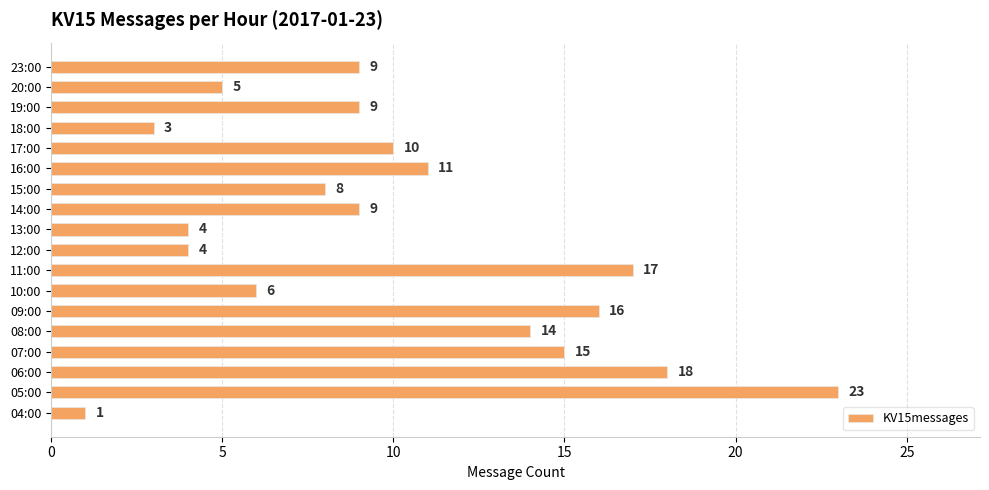

At which category does the chart reach its minimum across all series?

04:00